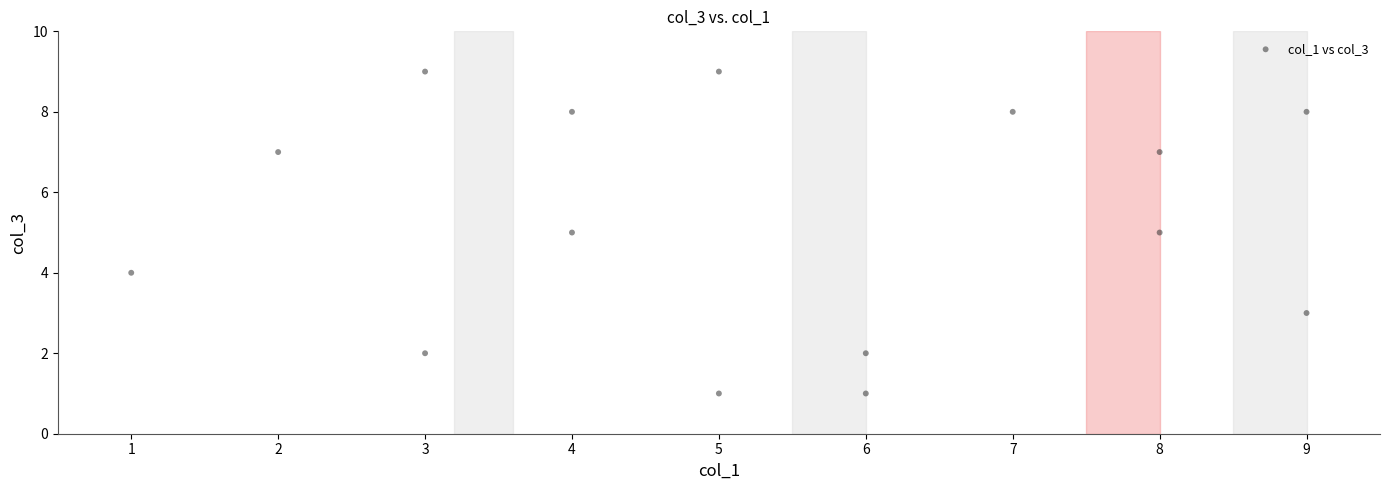

What is the range of Y values (max minus min)?

8